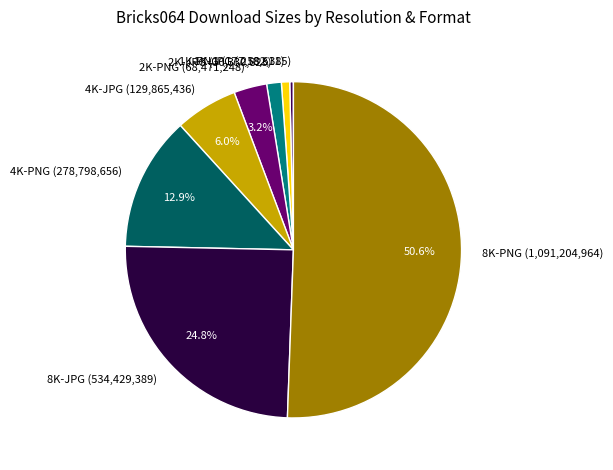

How many segments does this pie chart have?

8